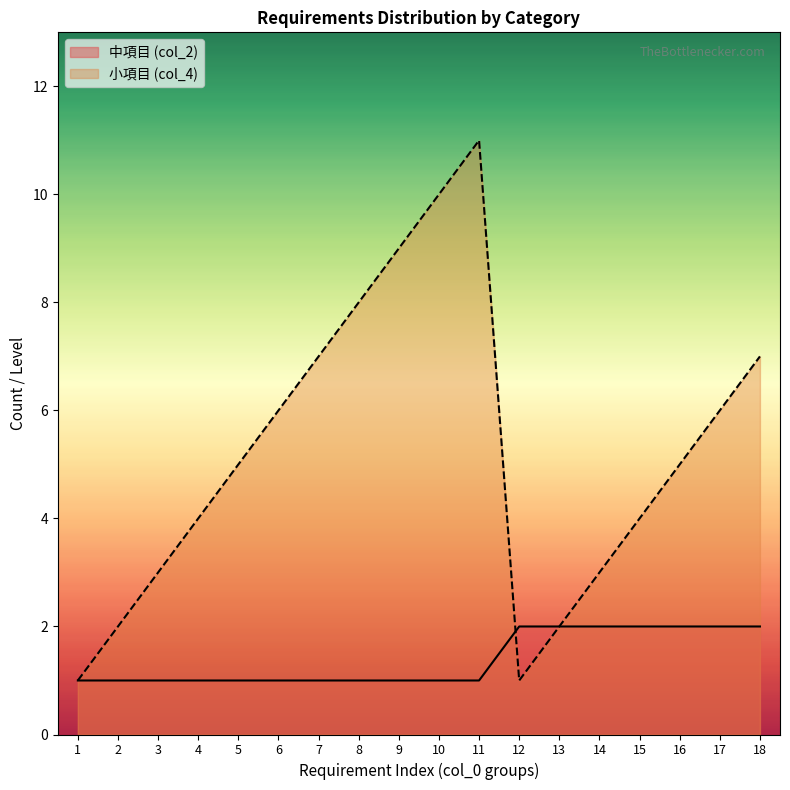

Rank the series by their maximum value, from lowest to highest.

中項目 (col_2), 小項目 (col_4)